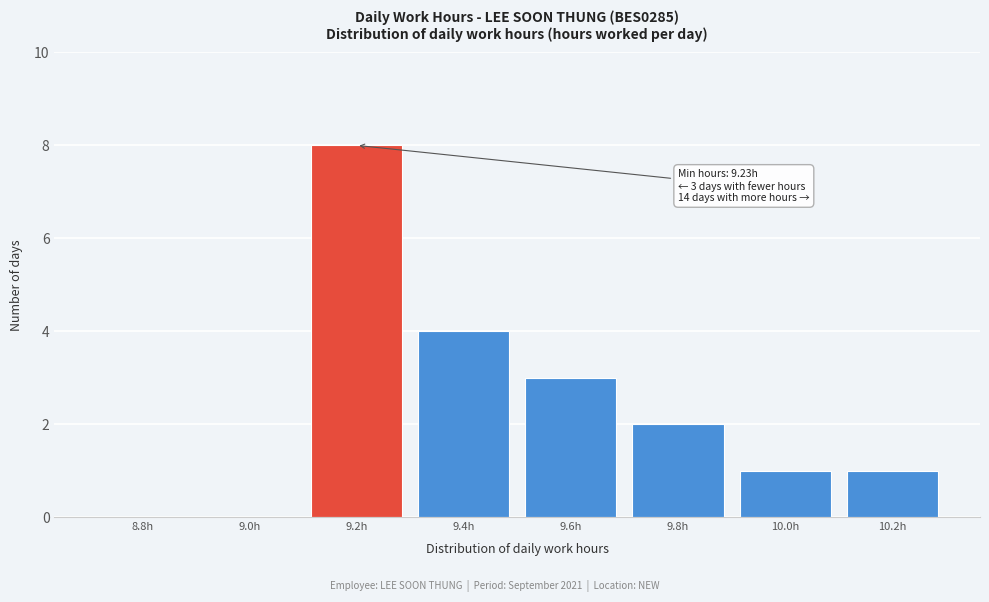

Reading left to right, list all the values displayed in this chart.

8.8h=0	9.0h=0	9.2h=8	9.4h=4	9.6h=3	9.8h=2	10.0h=1	10.2h=1